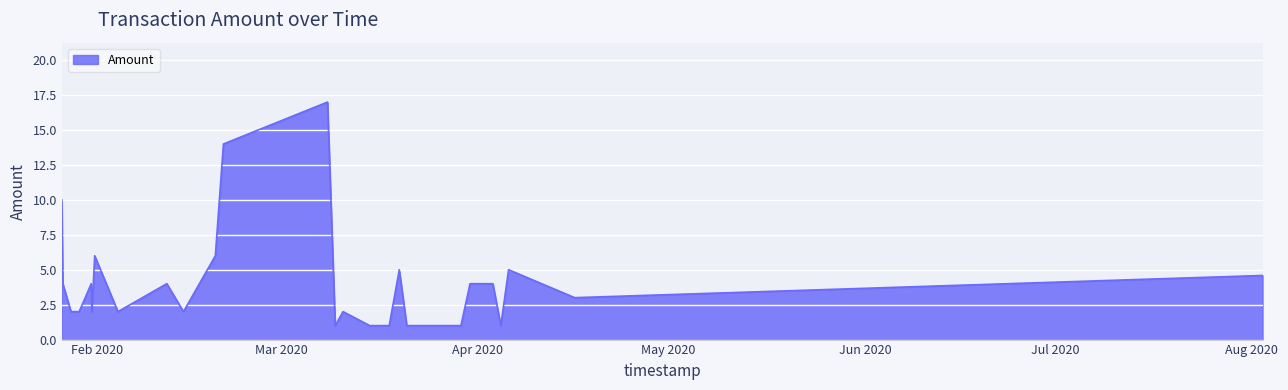

What is the difference between the maximum and minimum values?

16.0